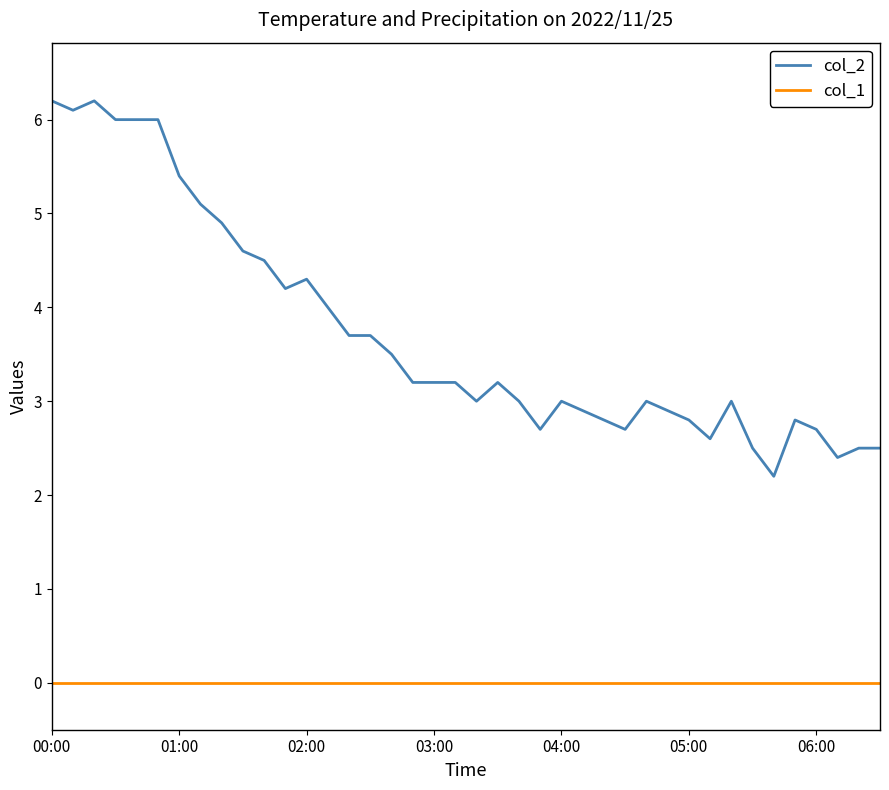

Rank the series by their average value, from highest to lowest.

col_2, col_1